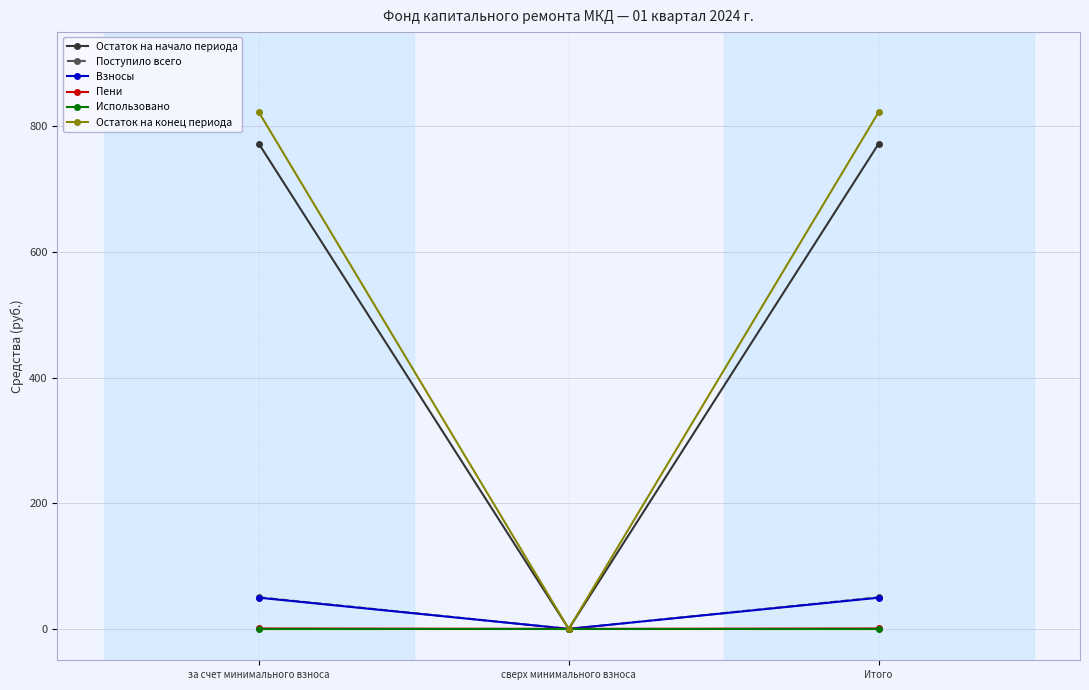

What is the greatest value displayed?

822.4